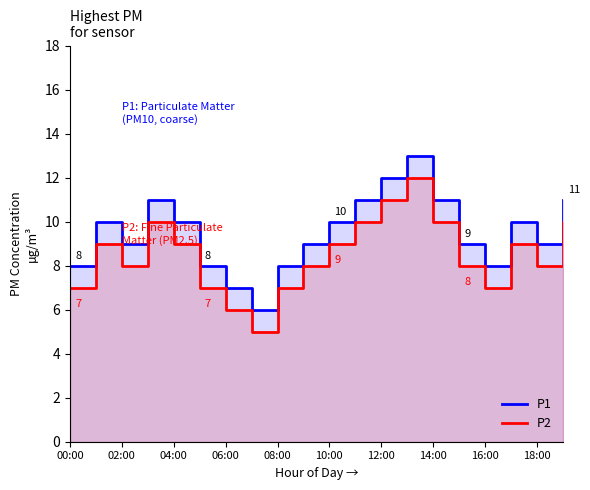

True or false: P2 and P1 cross at least once.

False